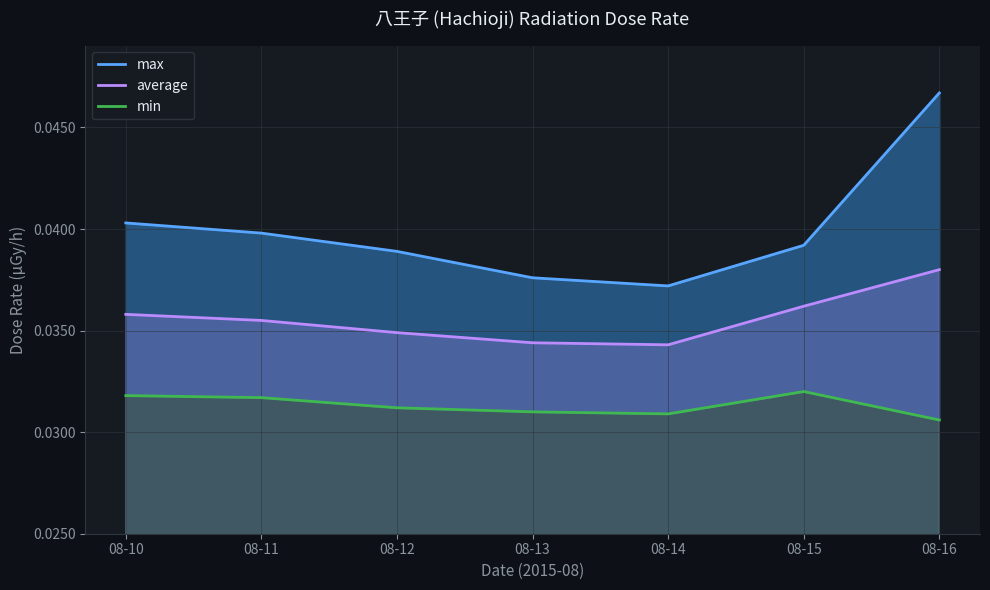

In min, how many points are lower than both neighbors (excluding endpoints)?

1